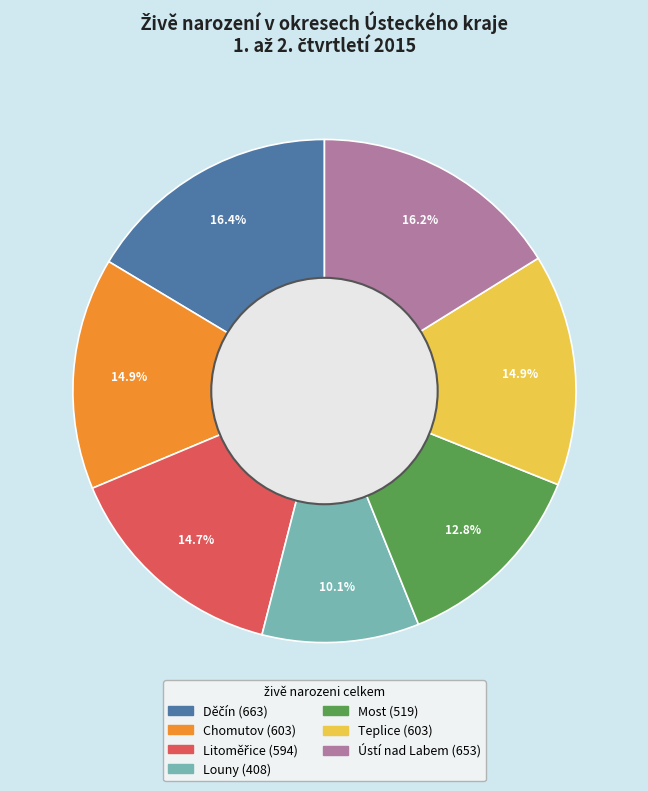

Do Most and Ústí nad Labem together represent more than half of the pie?

No